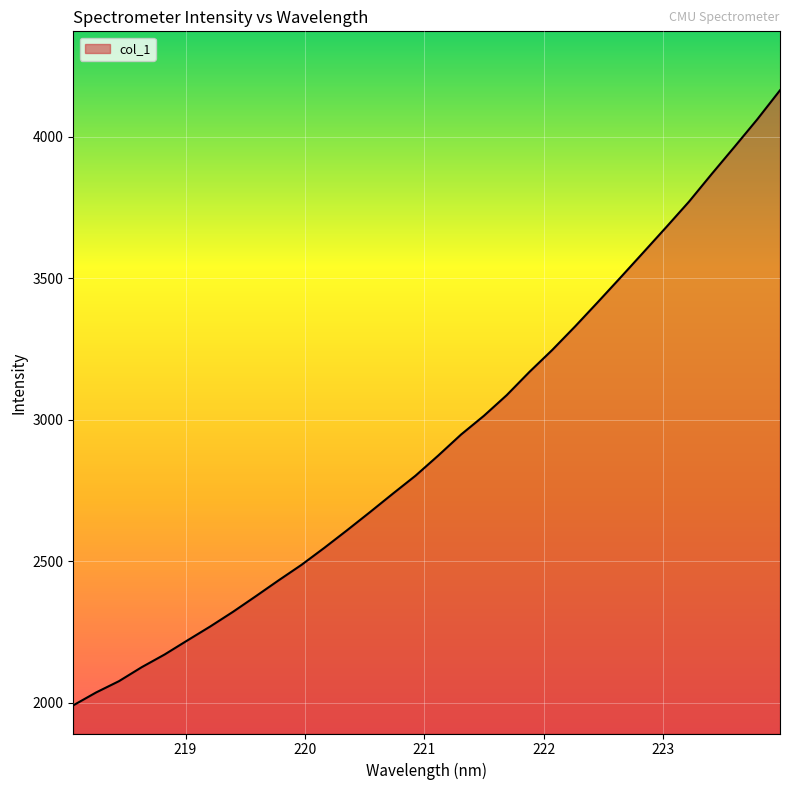

What is the greatest value displayed?

4164.9